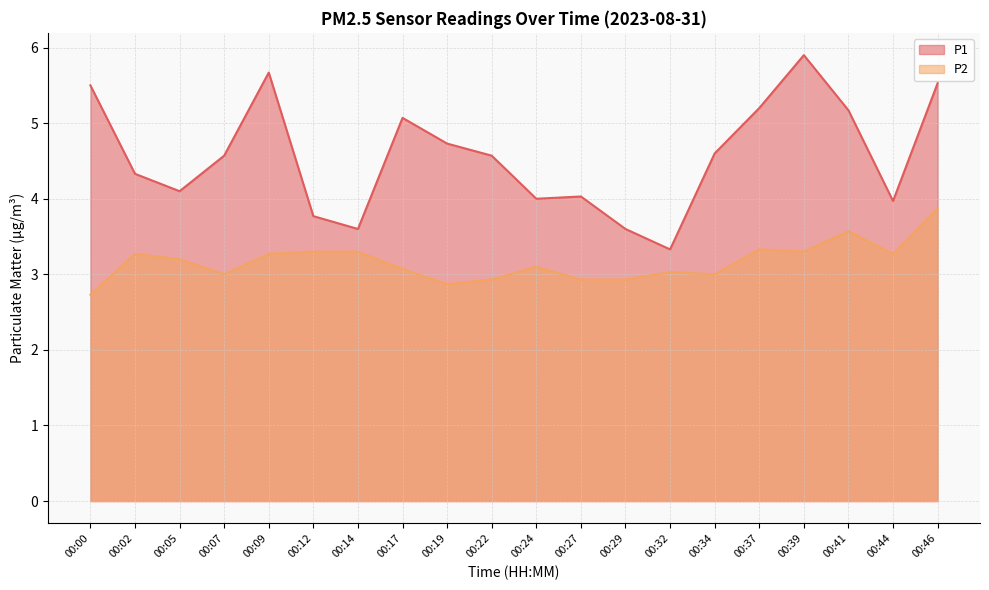

Which series has the largest total across all categories?

P1